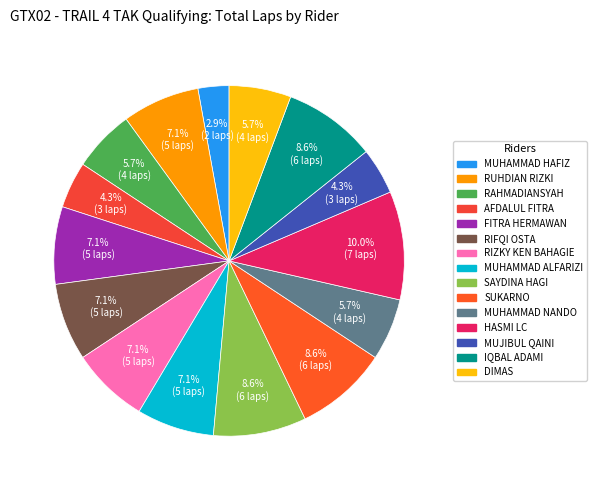

Combined, what portion of the pie is SAYDINA HAGI and MUHAMMAD NANDO?

14.3%